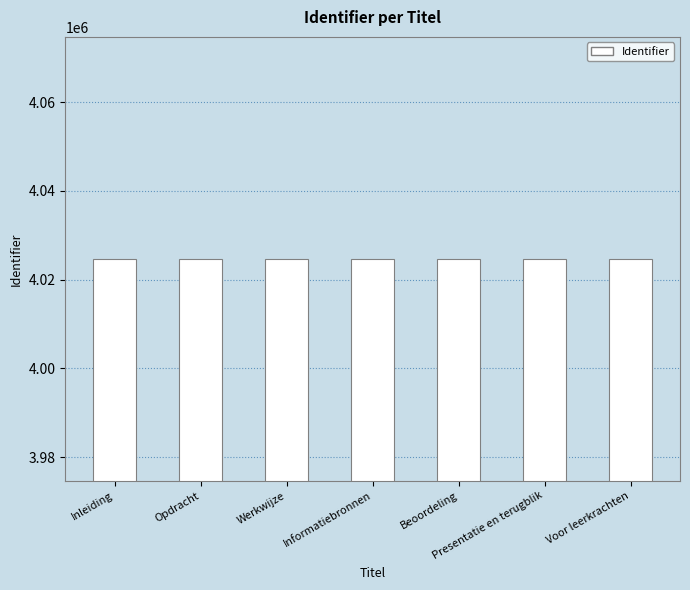

What is the minimum value shown in the chart?

4024686